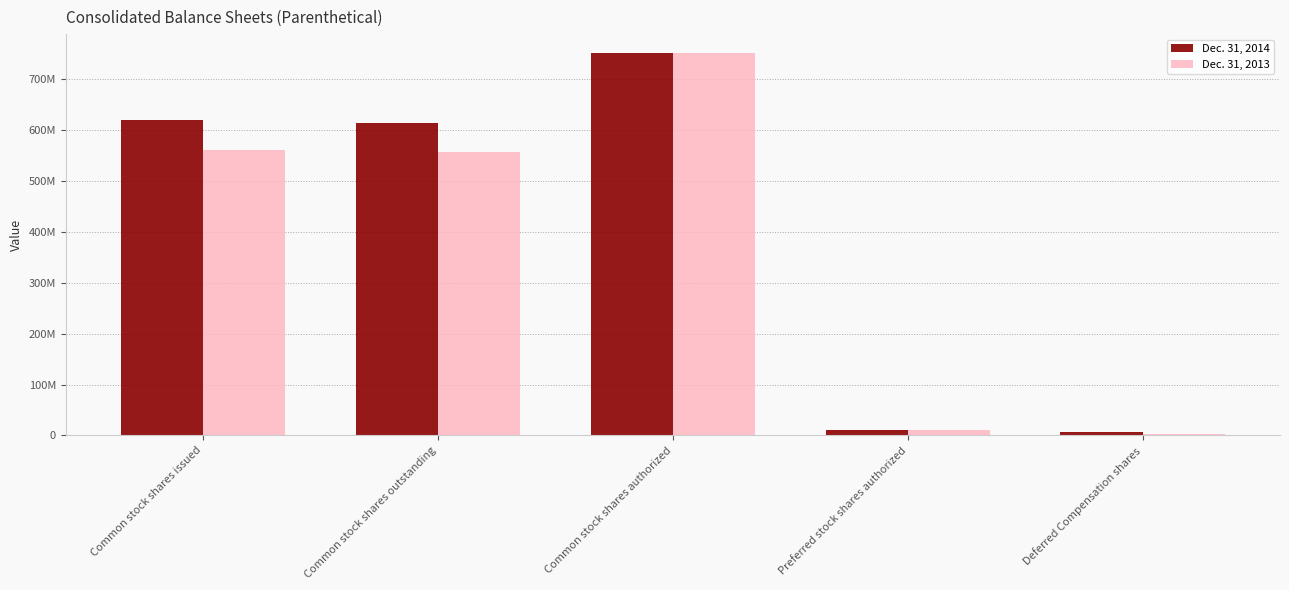

What are all the series names shown in the legend?

Dec. 31, 2014, Dec. 31, 2013